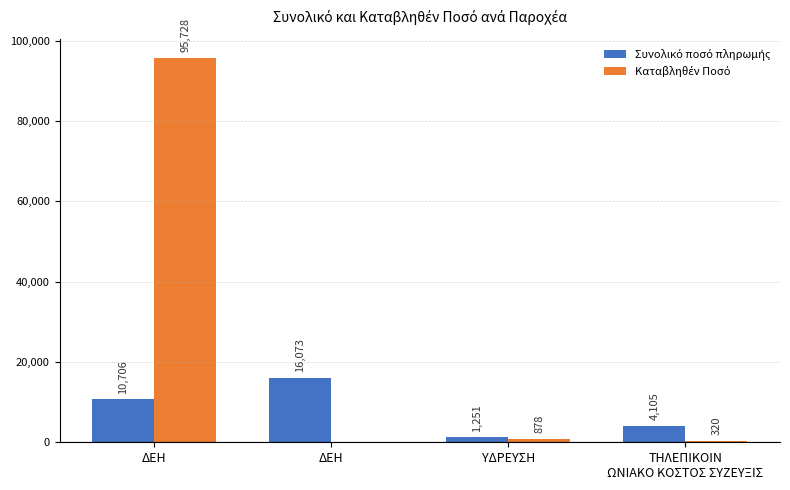

At which category is the sum across all series the highest?

ΔΕΗ